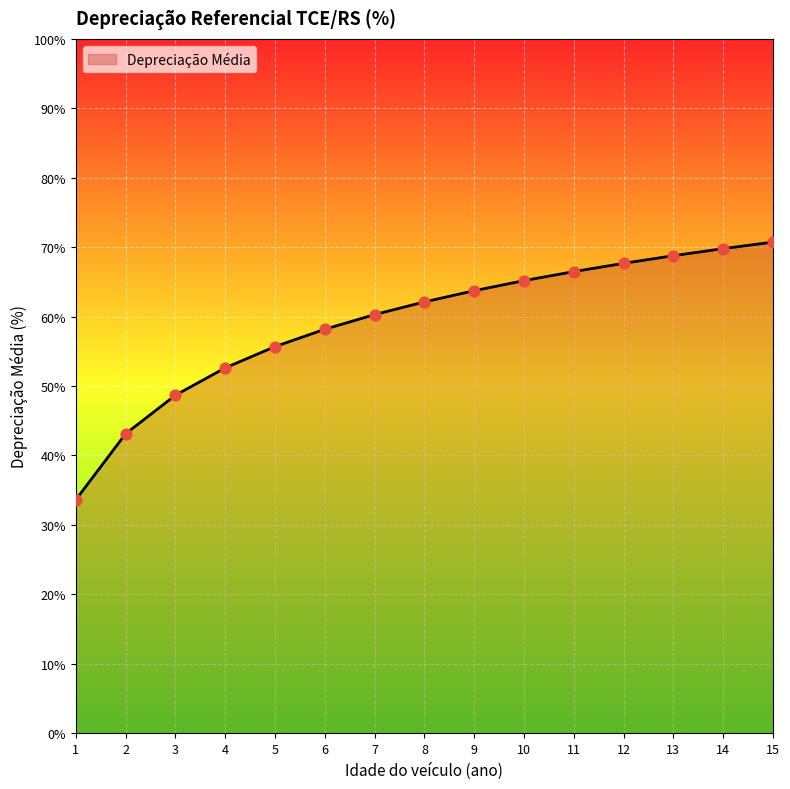

What is the ratio of the value at 7 to the value at 8?

1.0